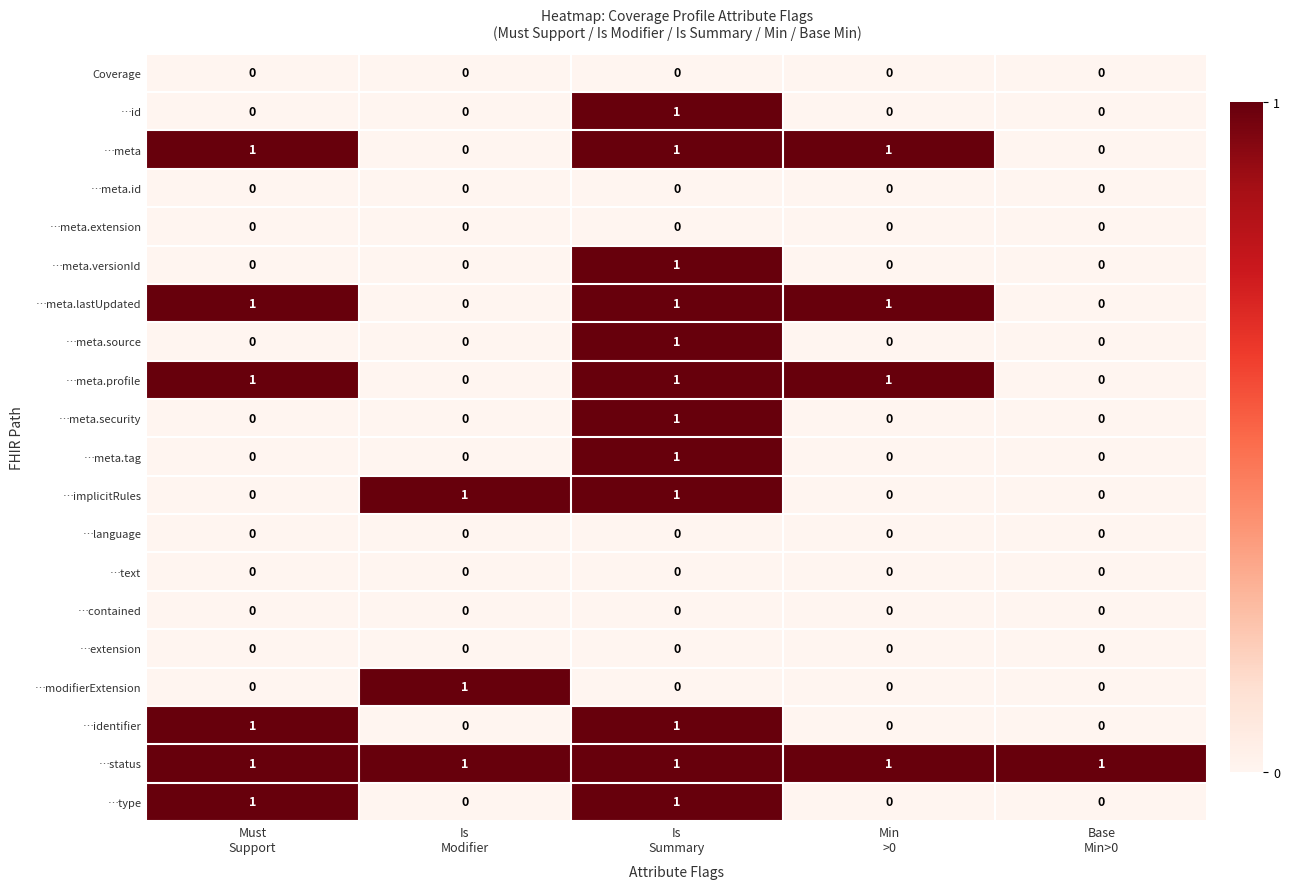

What is the total value across all series at Base
Min>0?

1